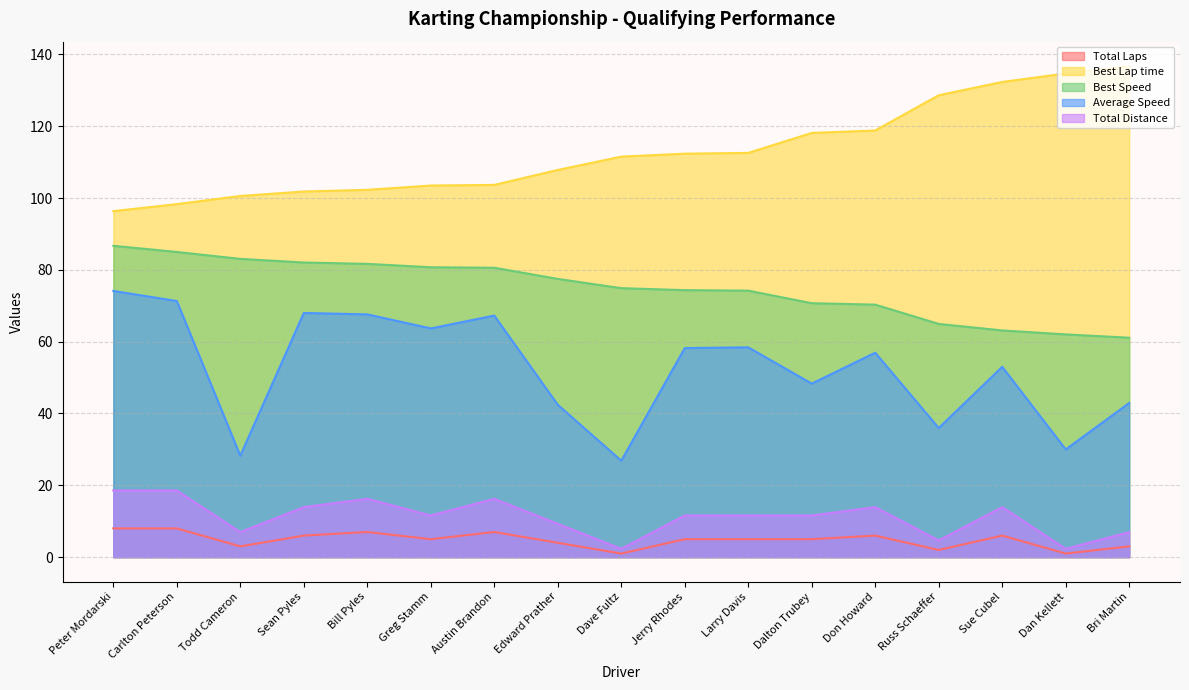

At how many categories does at least one series exceed 132?

3